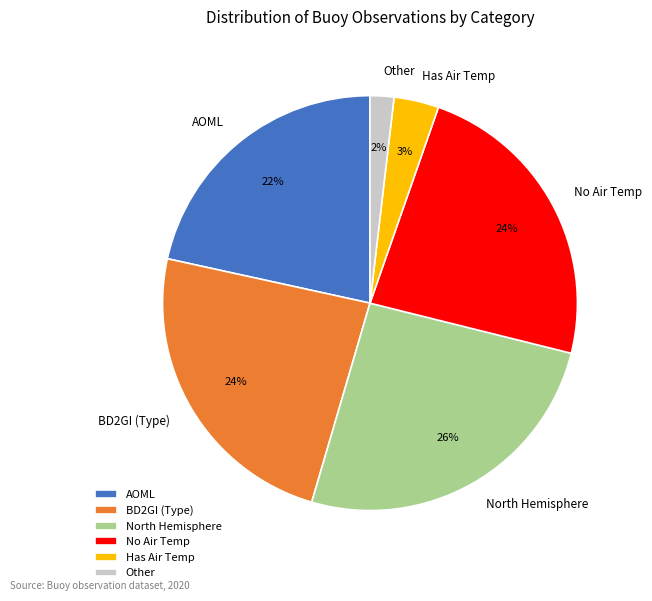

Does Has Air Temp account for over 50% of the chart?

No